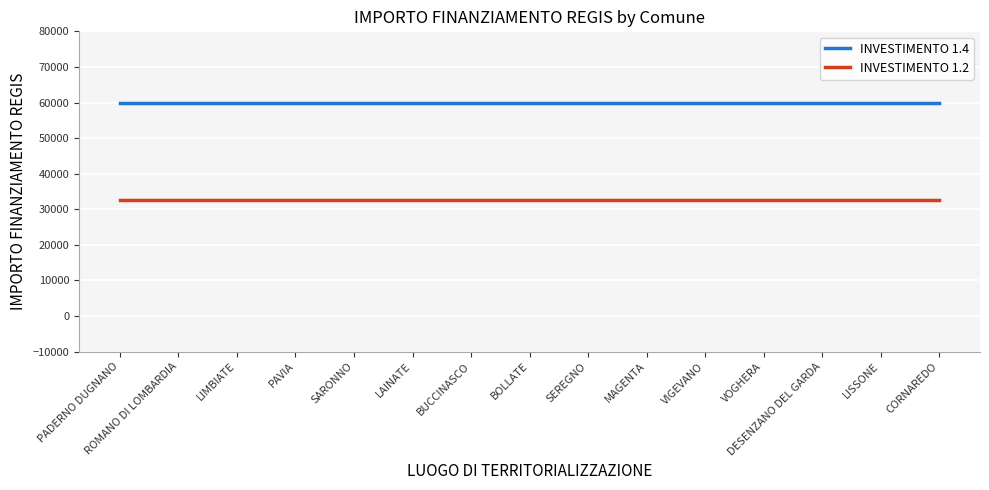

What is the difference between the highest and lowest values at PAVIA?

27377